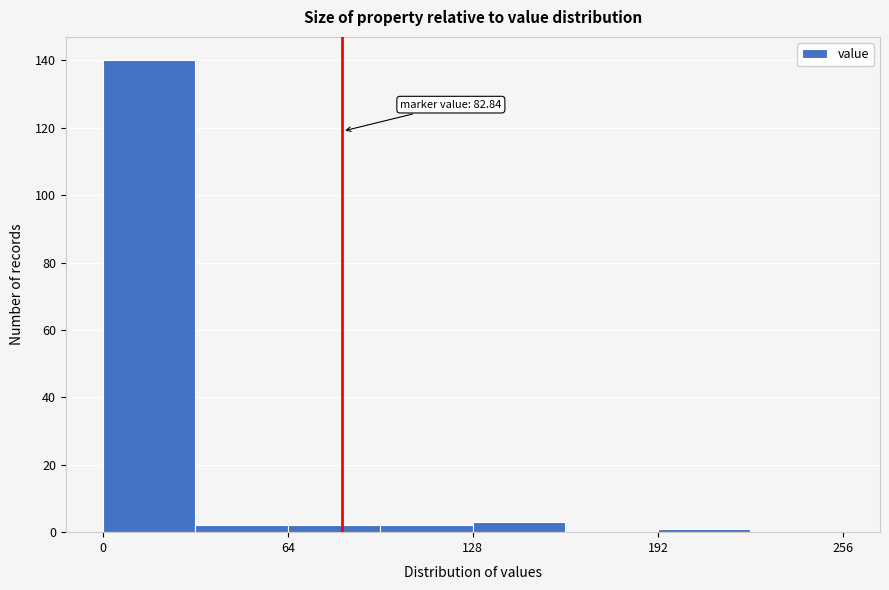

Read against the x-axis, roughly where is the centre of the tallest bar?

20